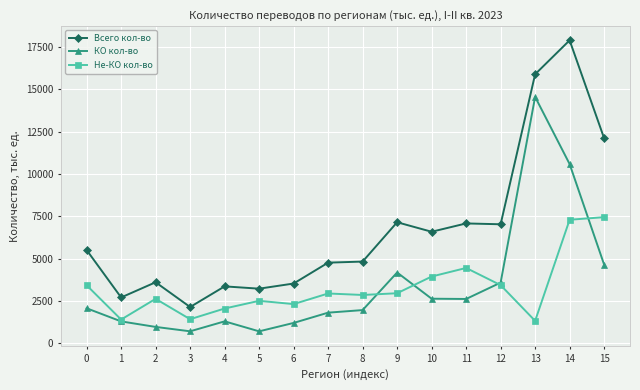

Does the chart display data point markers on the line(s)?

Yes